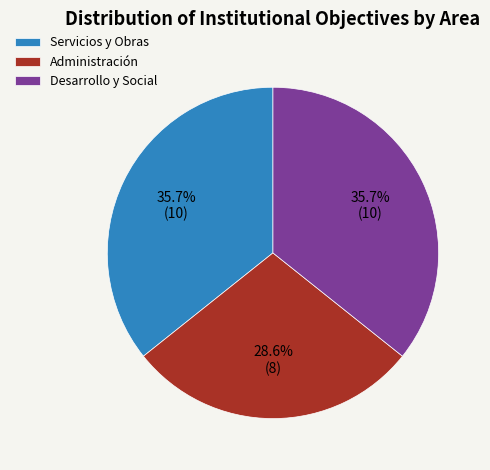

What is the ratio of the value at Desarrollo y Social to the value at Administración?

1.2